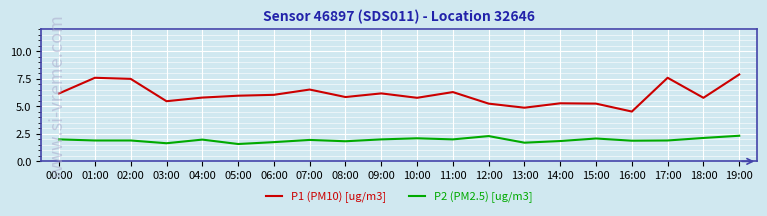

True or false: P1 (PM10) [ug/m3] has a value of 5.2 at 12:00.

True